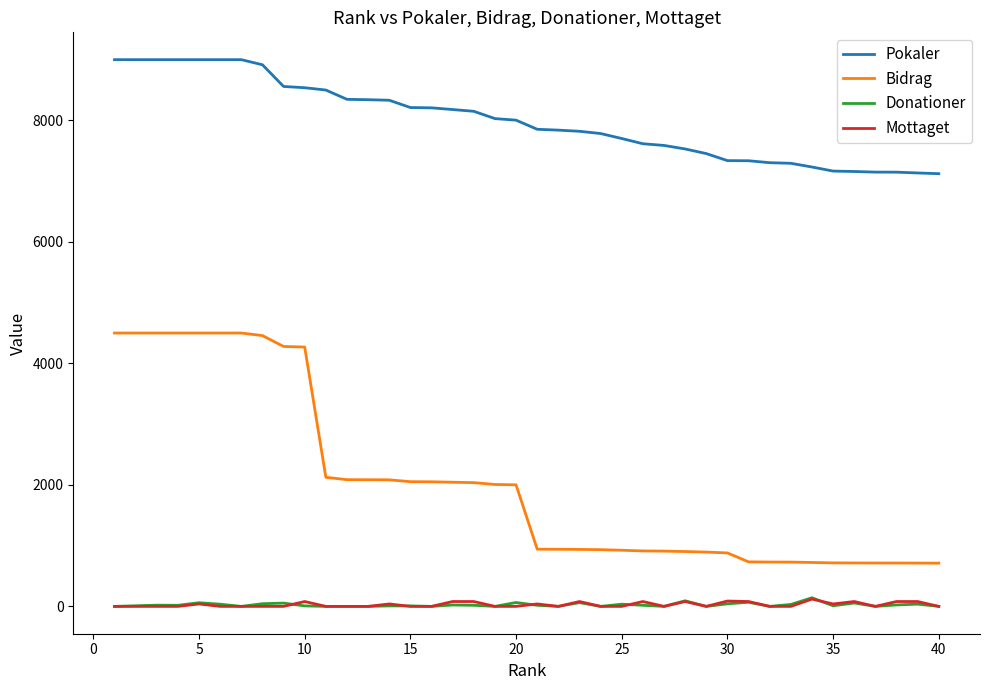

What is the sum of all Mottaget values?

1168